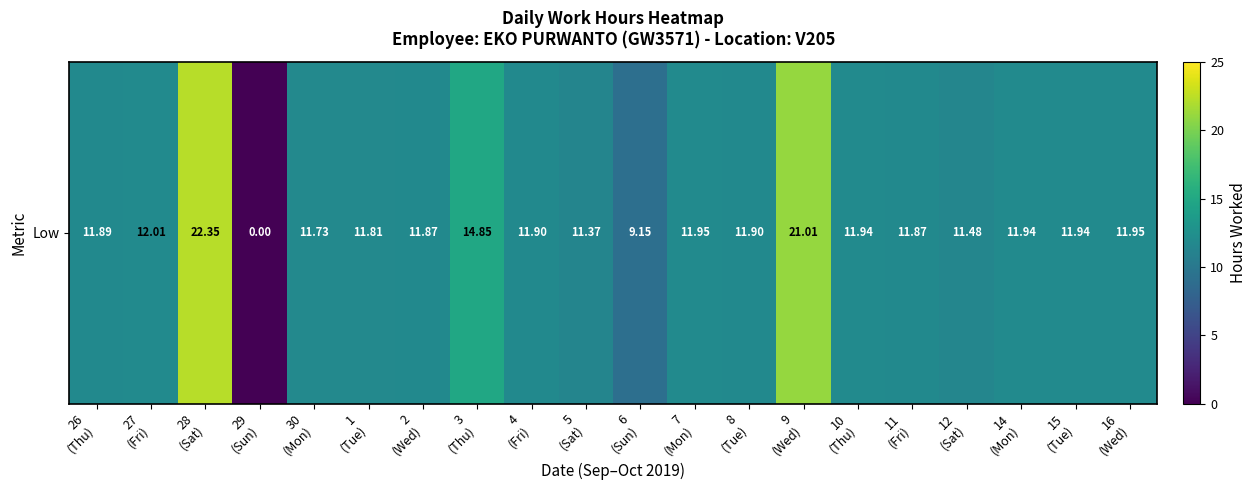

At which category does the chart reach its minimum across all series?

29
(Sun)